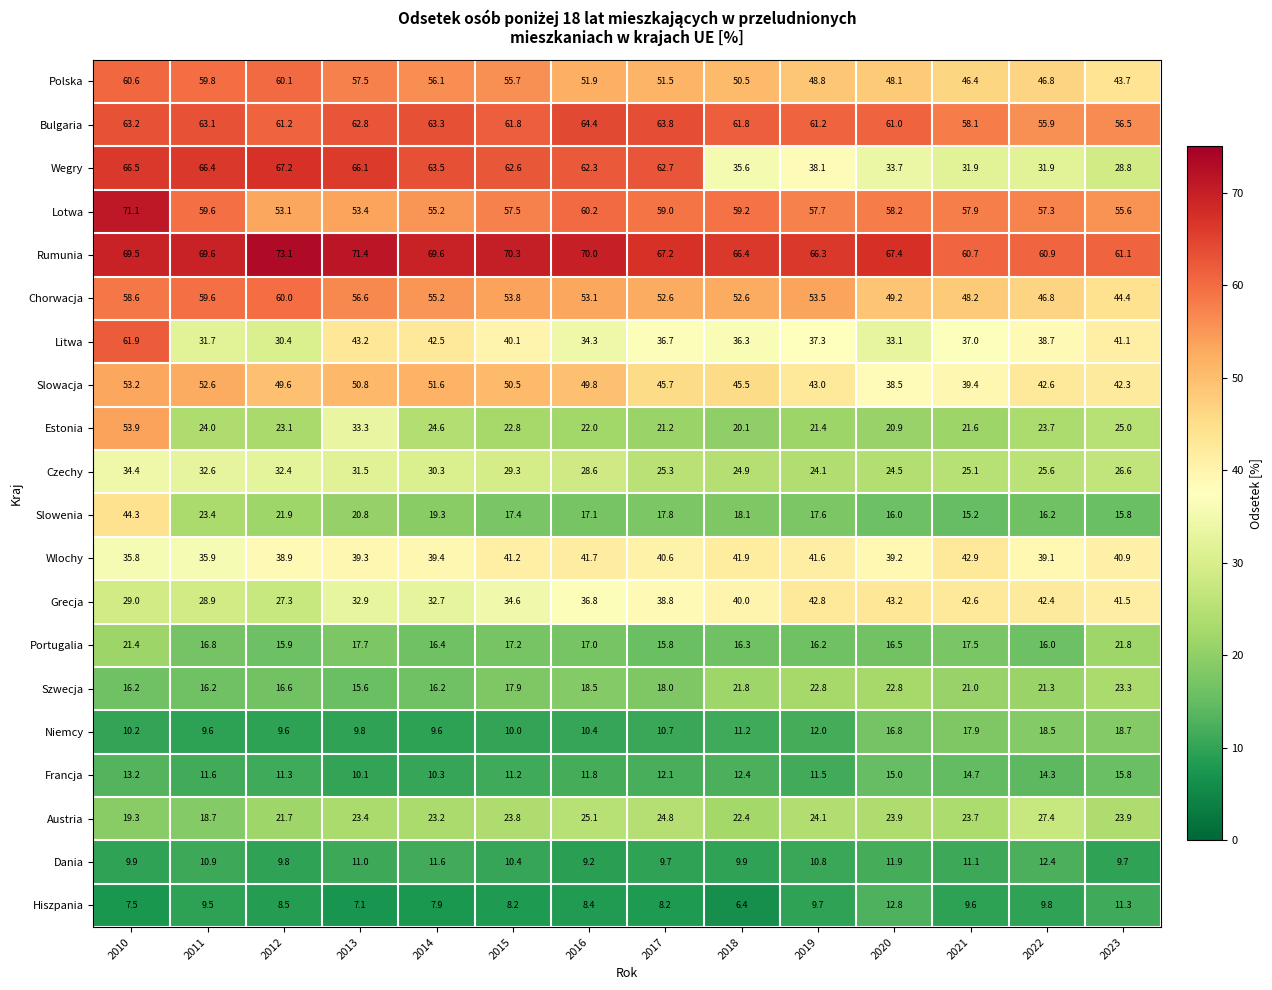

At how many categories does at least one series exceed 14?

14